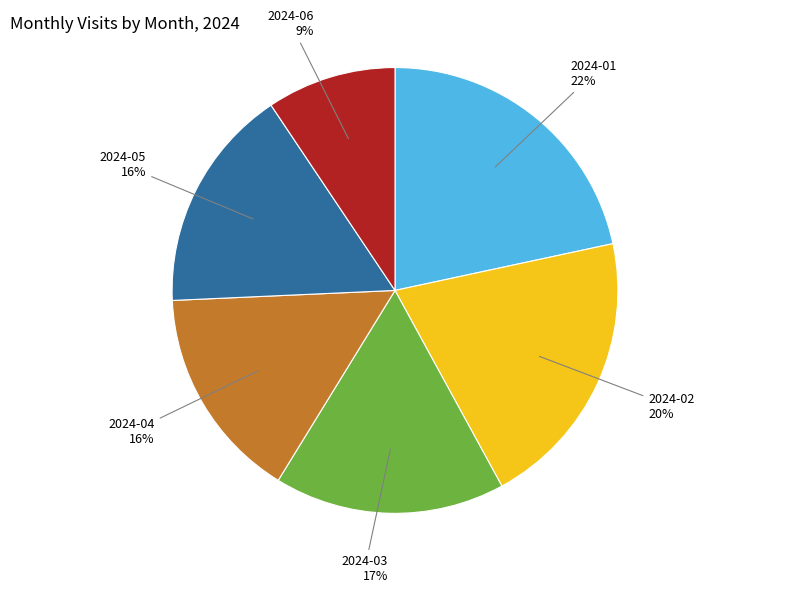

How many segments does this pie chart have?

6